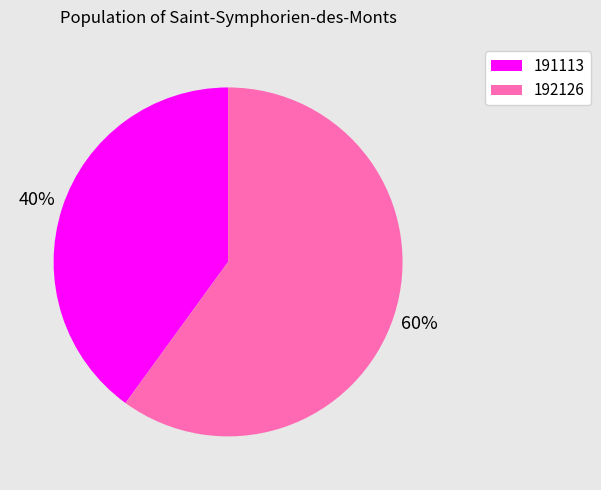

Which has a higher value, 192126 or 191113?

192126